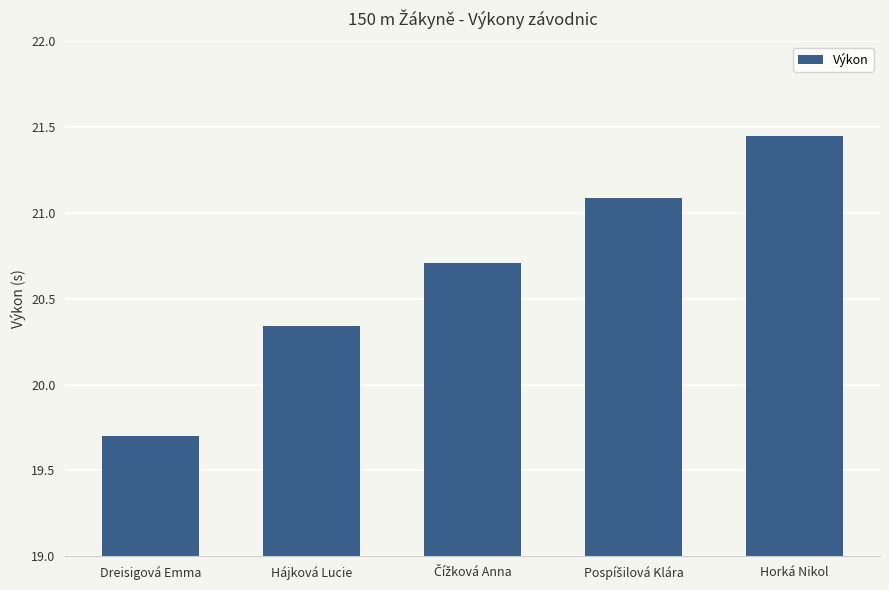

At which category does the chart reach its peak across all series?

Horká Nikol